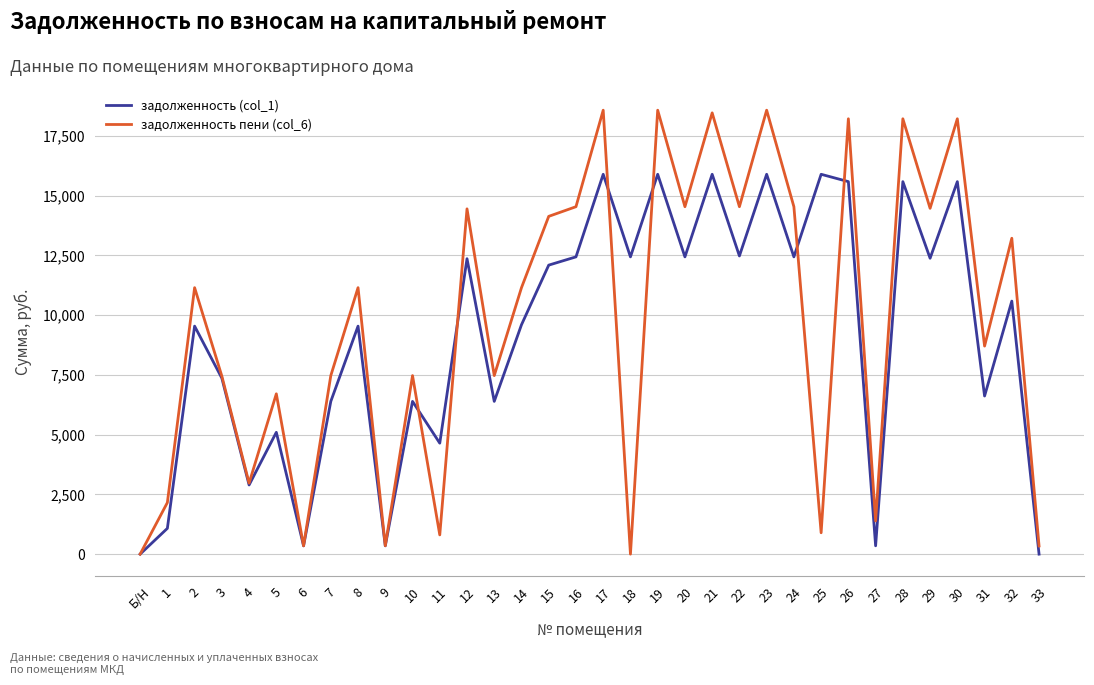

Rank the series by their maximum value, from highest to lowest.

задолженность пени (col_6), задолженность (col_1)